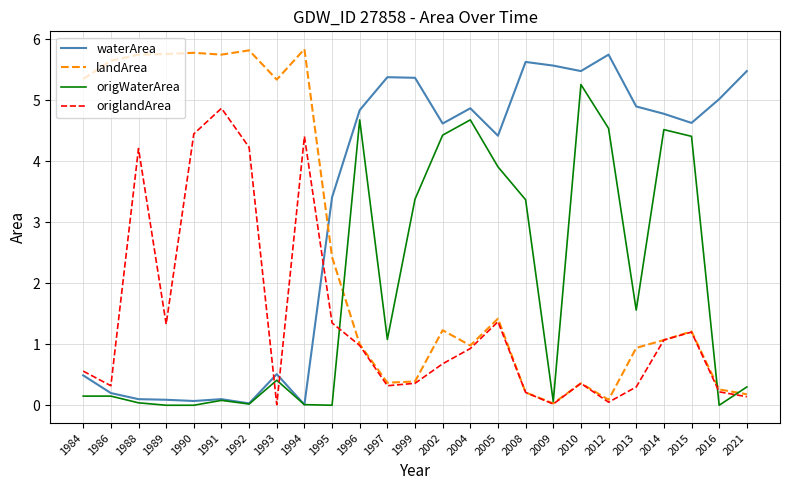

What is the total value across all series at 2008?

9.4